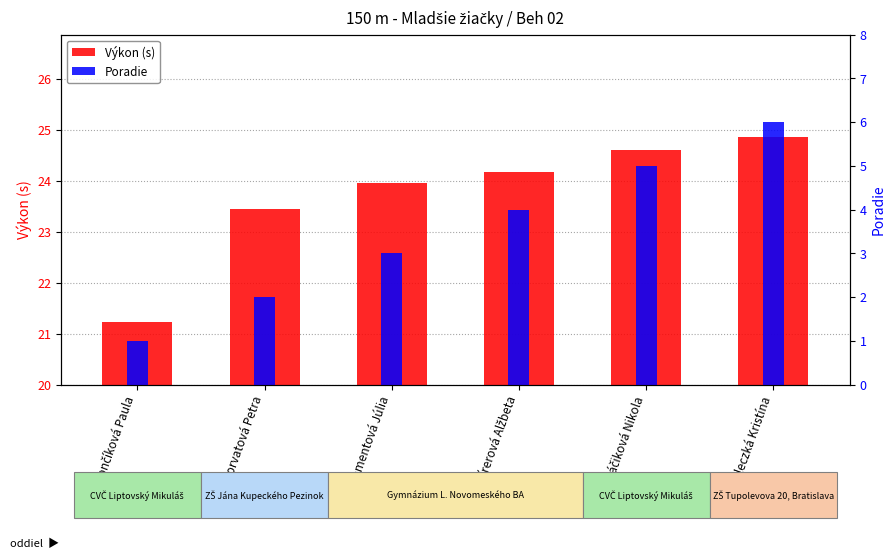

How many categories are shown in the chart?

6